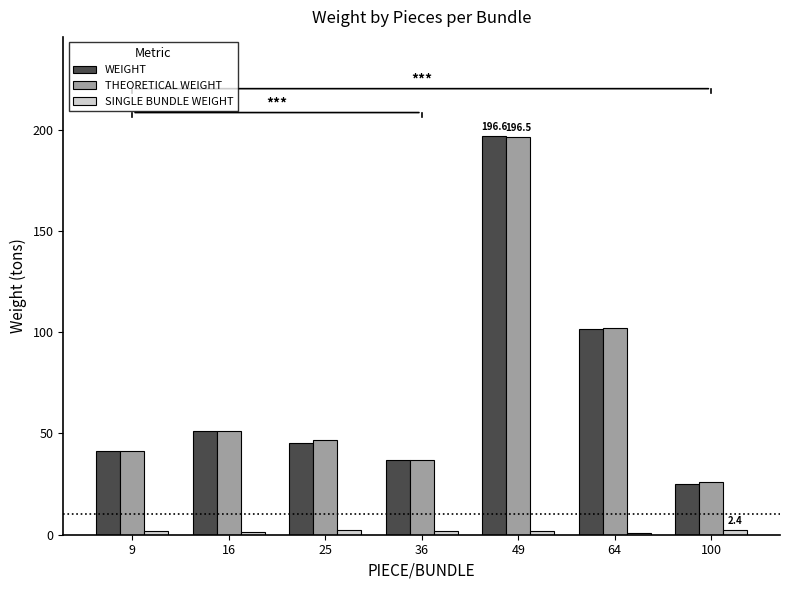

What is the greatest value displayed?

196.6